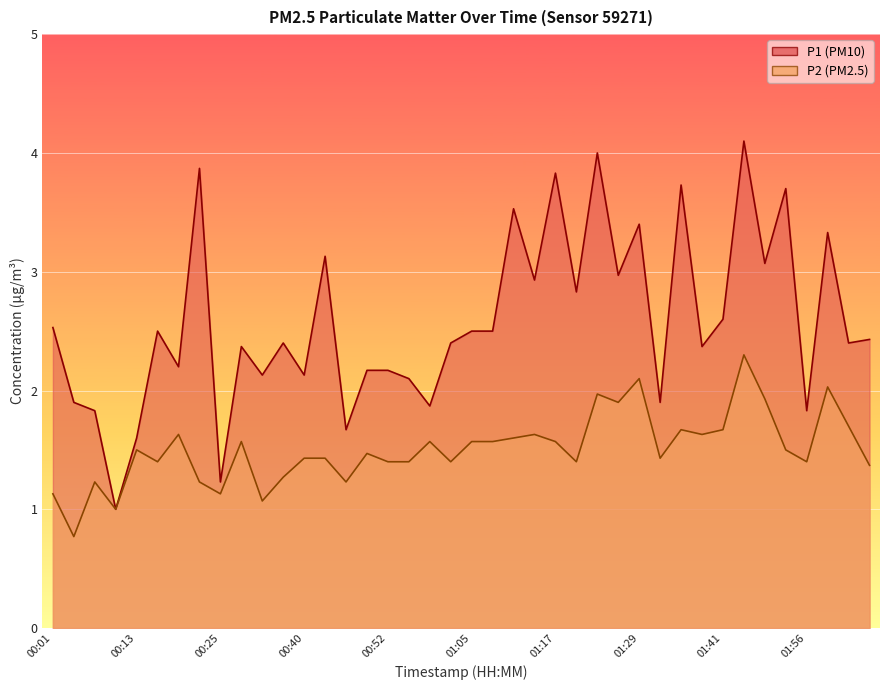

What is the spread (max minus min) of values at 01:08?

0.9